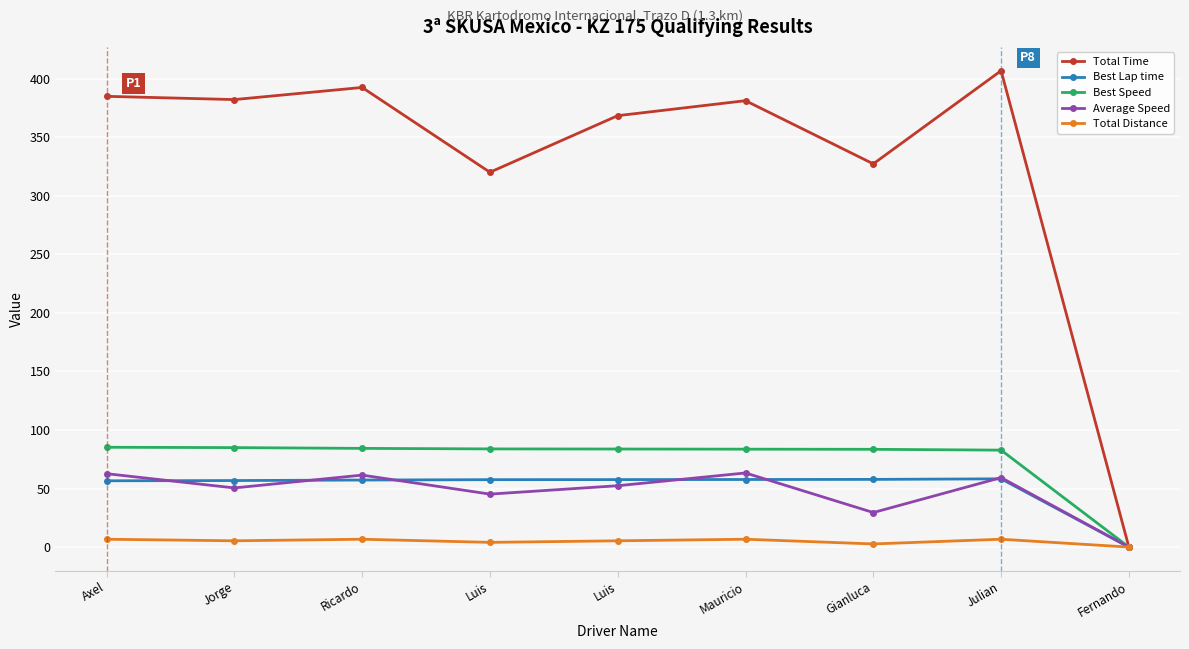

At which category does the chart reach its minimum across all series?

Fernando